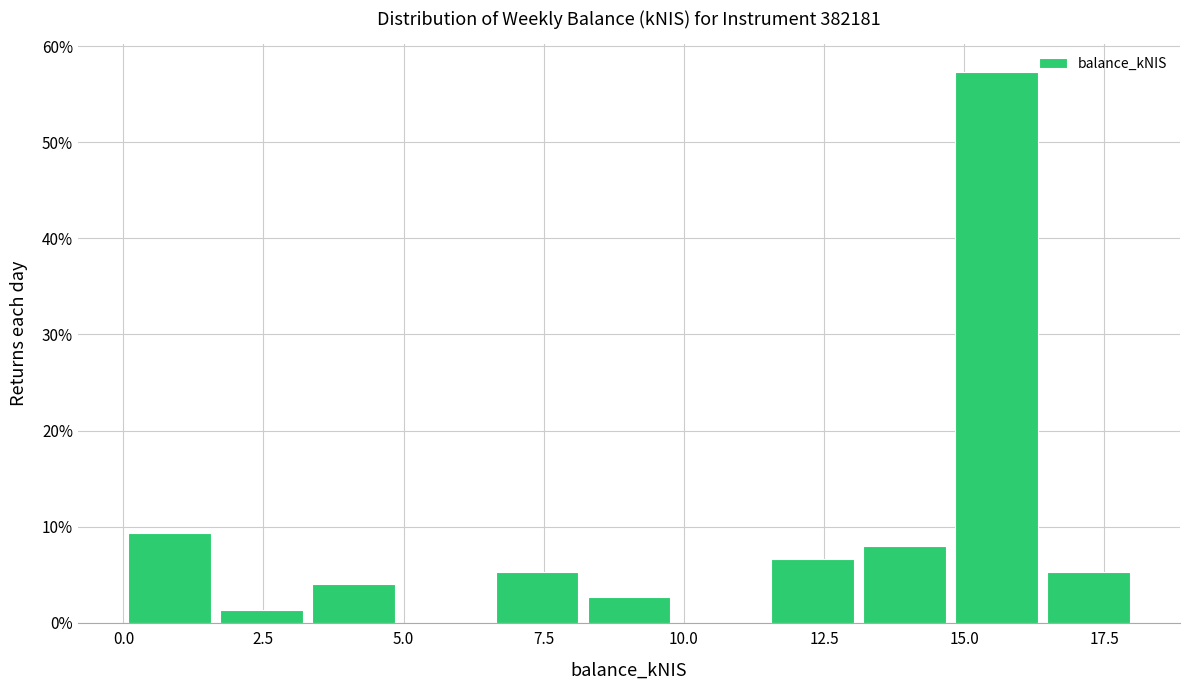

Around what value on the x-axis is the tallest bar? Give the approximate position of its centre, as read against the axis.

15.5